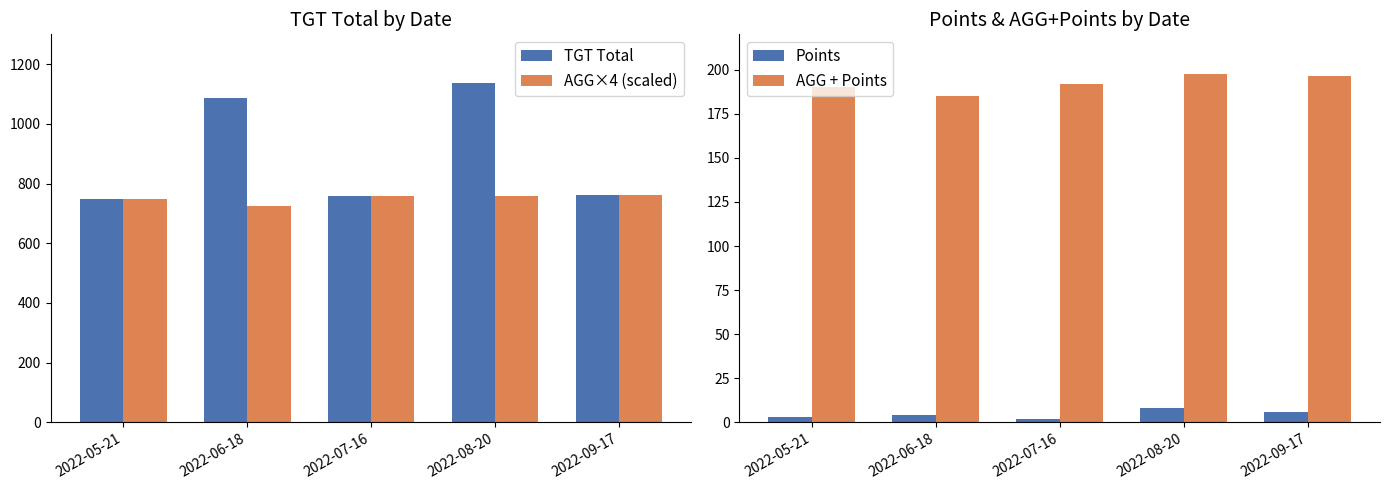

What position from the right is 2022-09-17?

1